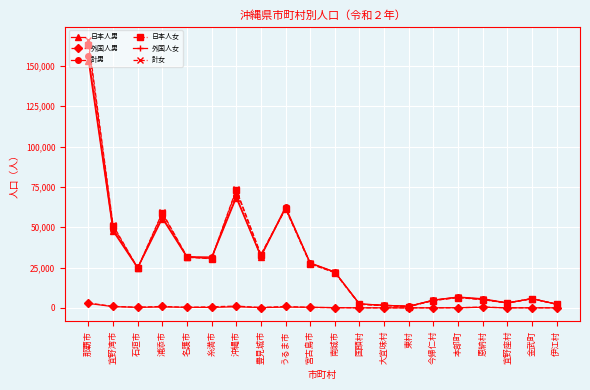

True or false: 計女 has a value of 31739 at 名護市.

True